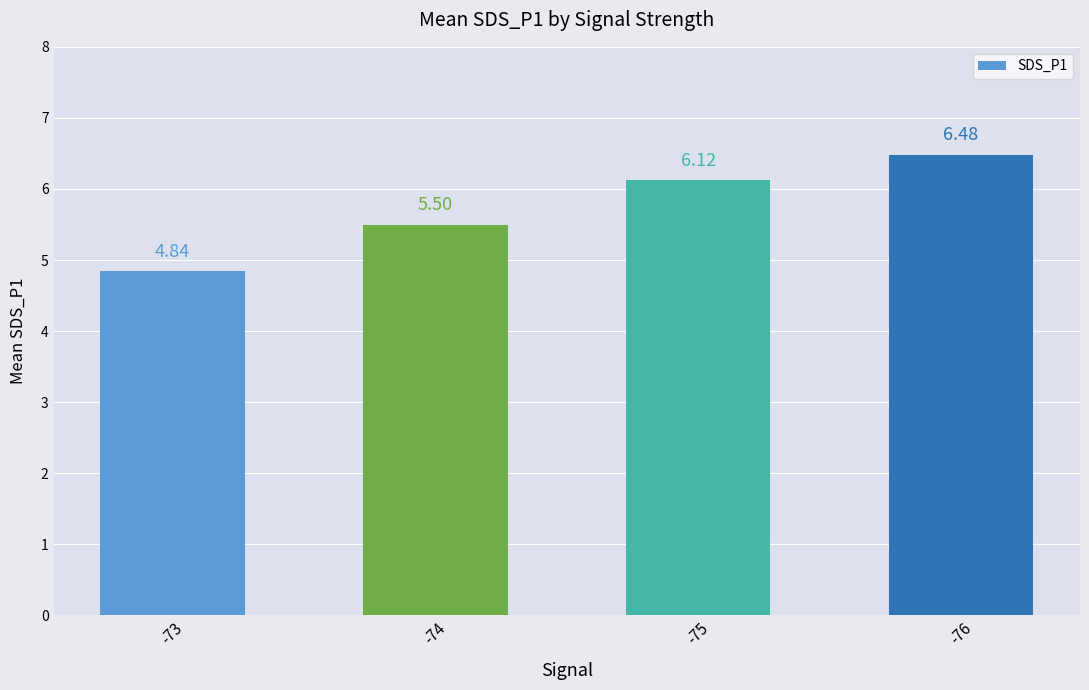

List the labels in order of value, smallest first.

-73, -74, -75, -76